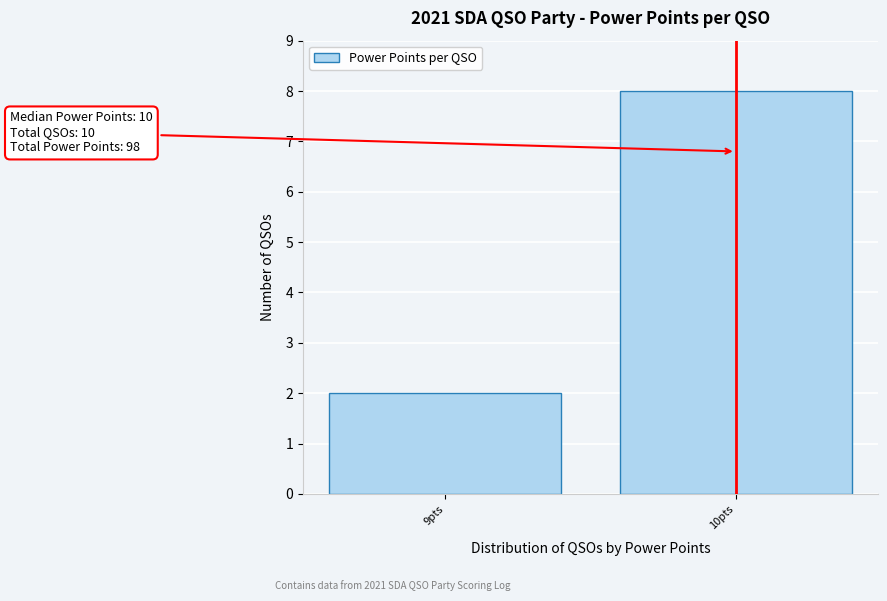

Reading left to right, transcribe all the data shown in this chart.

9pts=2	10pts=8